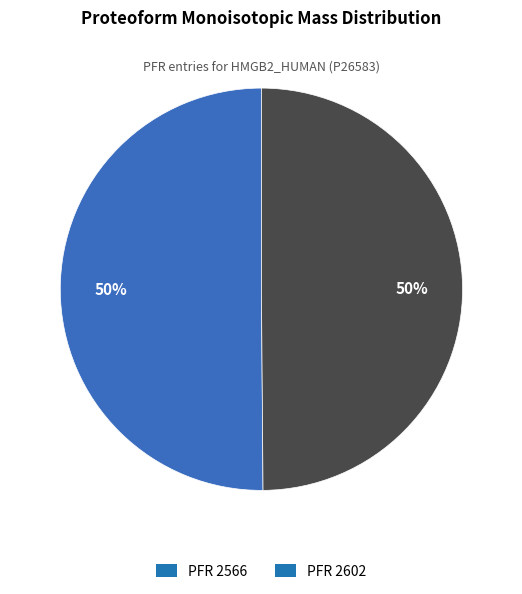

To the nearest percent, what percentage of the pie is PFR 2566?

50%